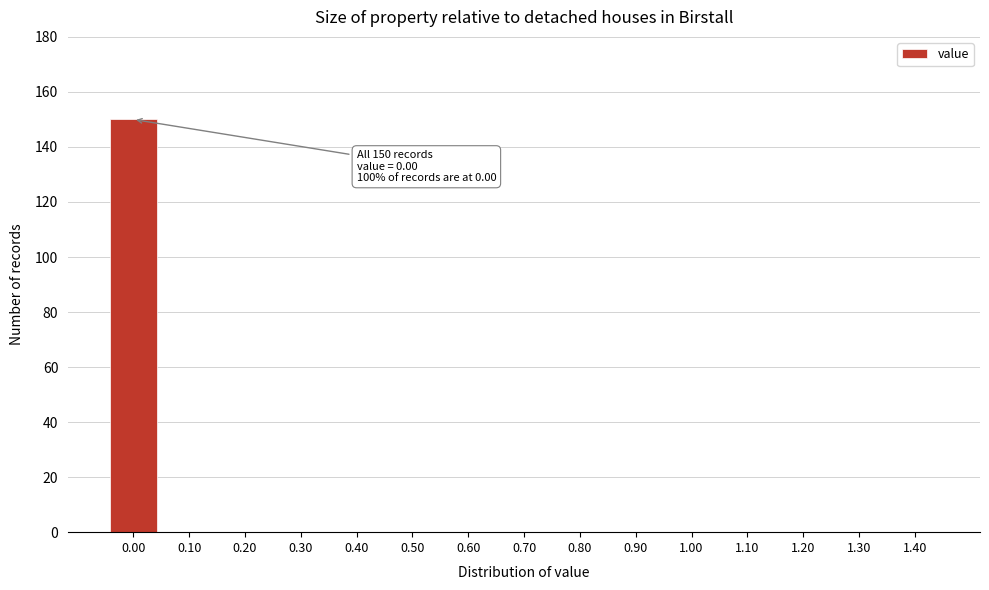

Reading left to right, extract all data points from this chart.

0.00=150	0.10=0	0.20=0	0.30=0	0.40=0	0.50=0	0.60=0	0.70=0	0.80=0	0.90=0	1.00=0	1.10=0	1.20=0	1.30=0	1.40=0